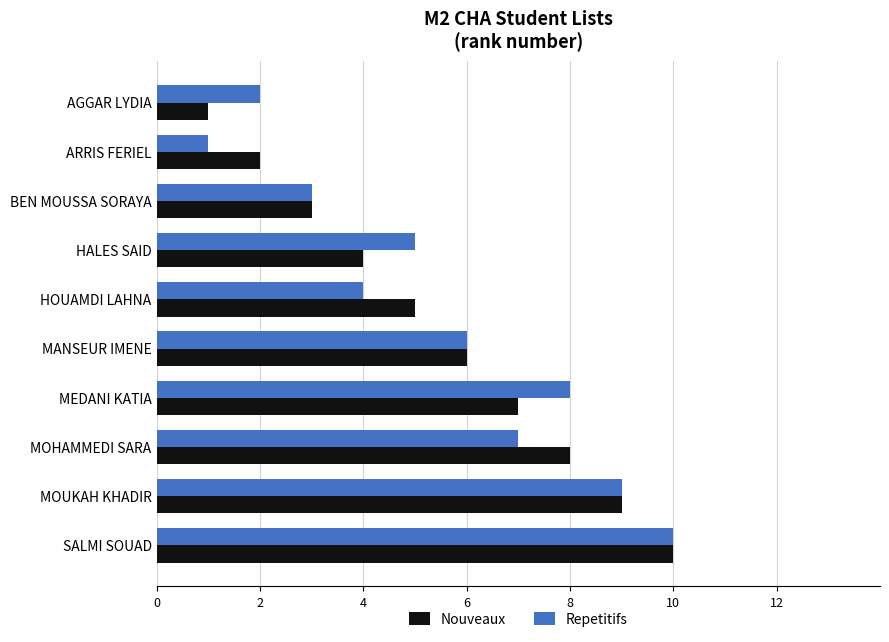

Where is Repetitifs nearest to the value 5?

HALES SAID